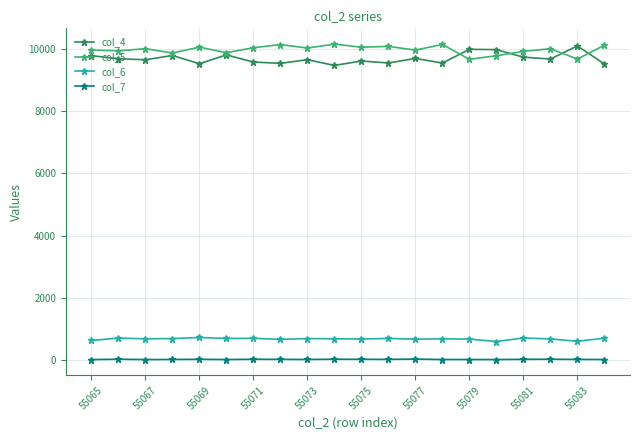

At how many categories does at least one series exceed 2976?

20